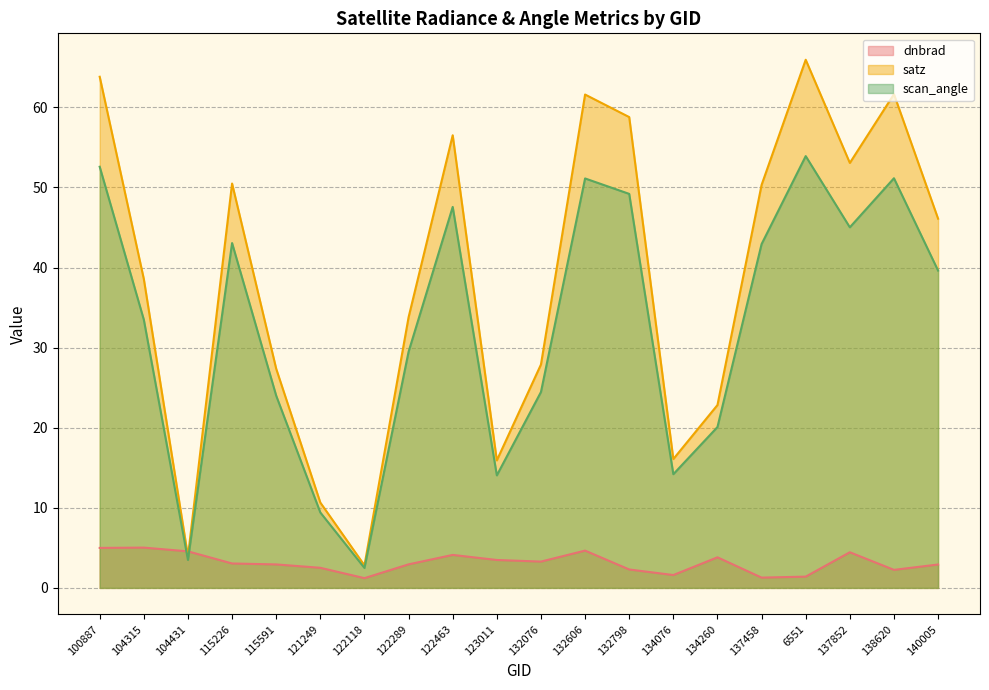

What is the difference between the dnbrad values at 104315 and 137458?

3.7